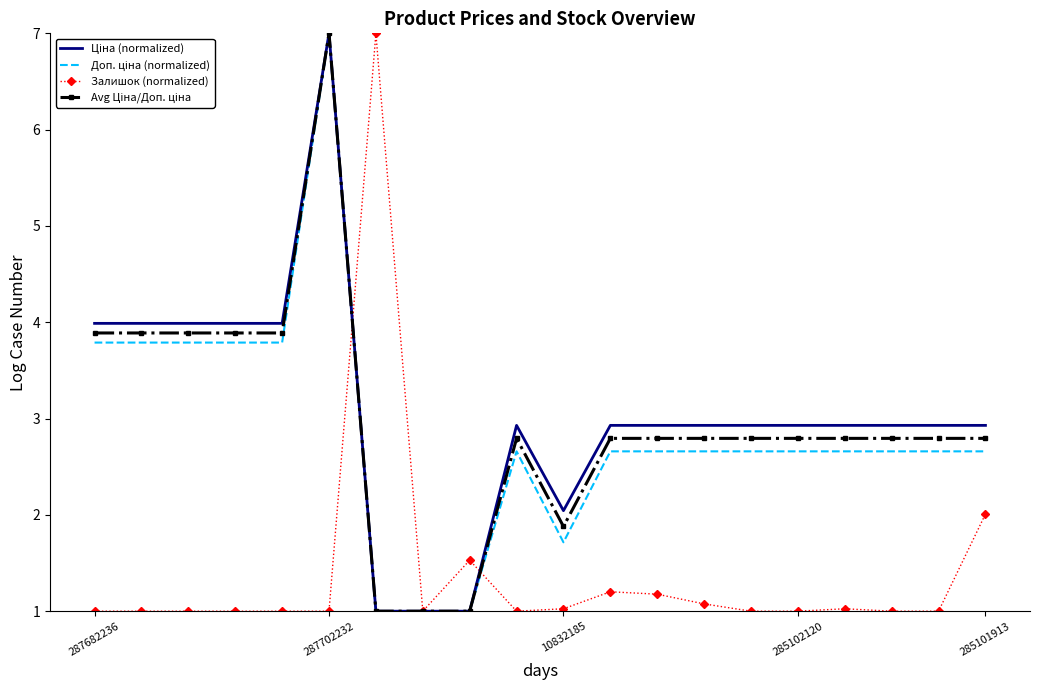

What is the smallest value displayed?

1.0